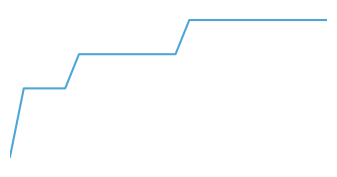

What is the sum of all values?

76